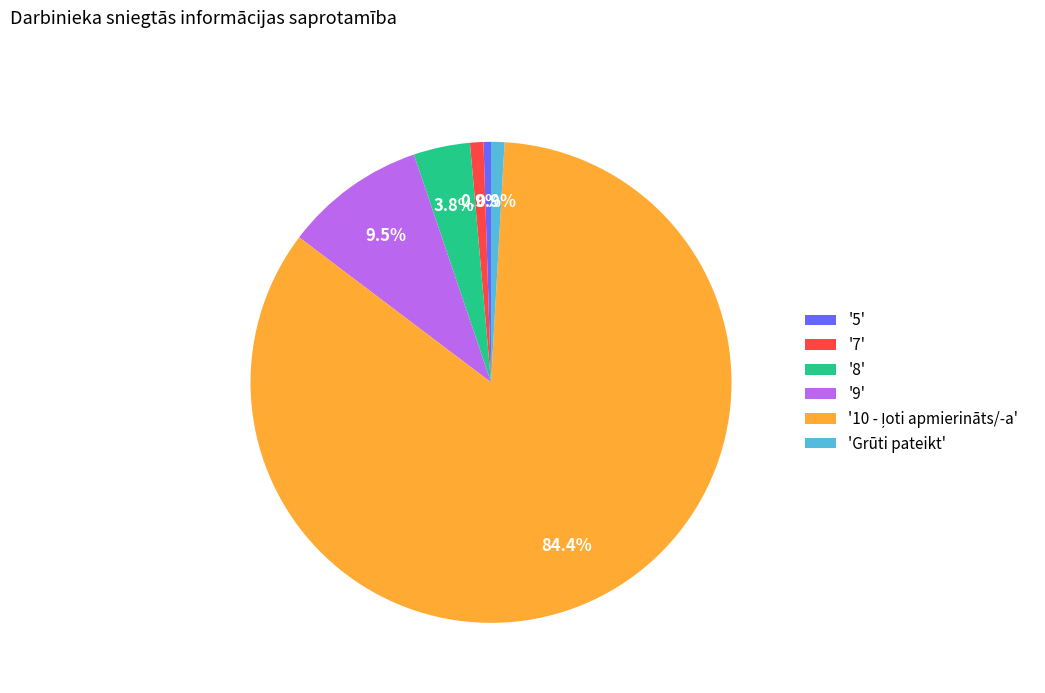

Does '9' represent more than half of the total?

No